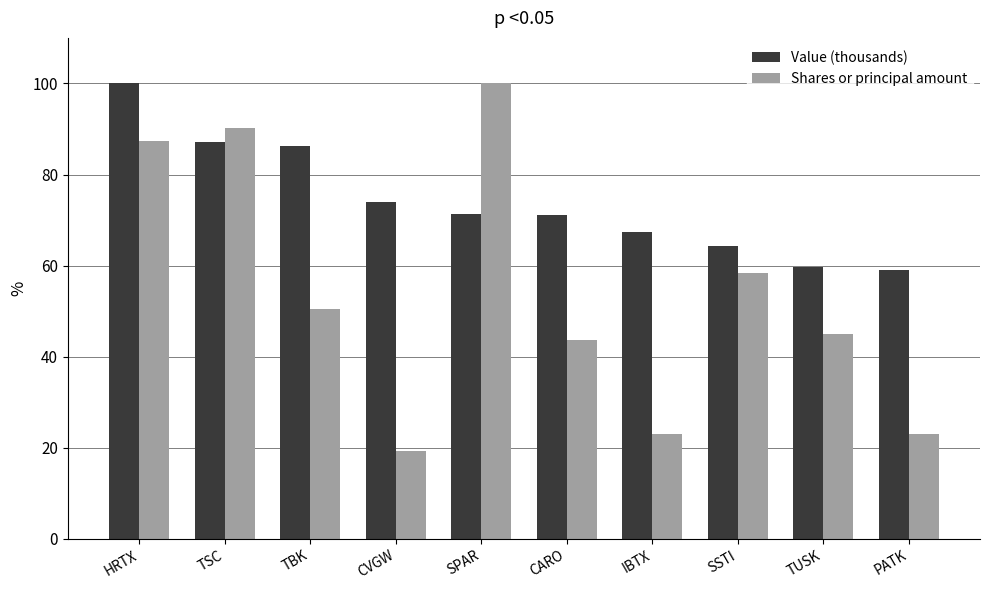

What is the greatest value displayed?

100.0